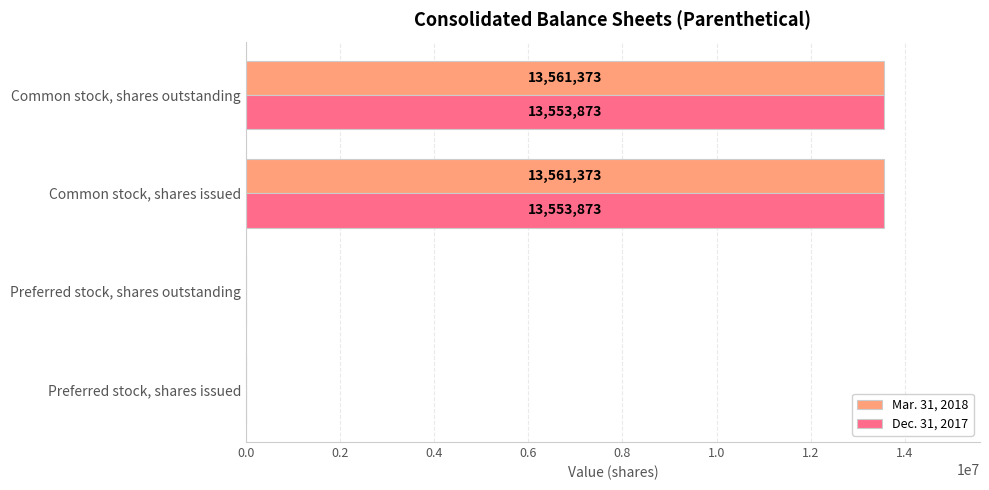

What value does the Mar. 31, 2018 series have at Common stock, shares outstanding, to the nearest 10?

13561370